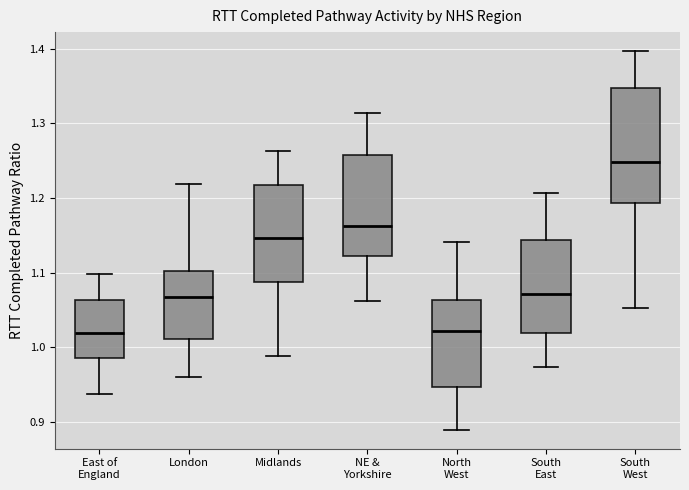

Reading left to right, read every box against the y-axis: the position of its median line, the range the box covers, and the ends of its whiskers. The values are not printed on the chart, so give them approximately, as read against the axis.

East of England: median 1.02, box 0.99 to 1.06, whiskers 0.94 to 1.10
London: median 1.07, box 1.01 to 1.10, whiskers 0.96 to 1.22
Midlands: median 1.15, box 1.09 to 1.22, whiskers 0.99 to 1.26
NE & Yorkshire: median 1.16, box 1.12 to 1.26, whiskers 1.06 to 1.31
North West: median 1.02, box 0.95 to 1.06, whiskers 0.89 to 1.14
South East: median 1.07, box 1.02 to 1.14, whiskers 0.97 to 1.21
South West: median 1.25, box 1.19 to 1.35, whiskers 1.05 to 1.40